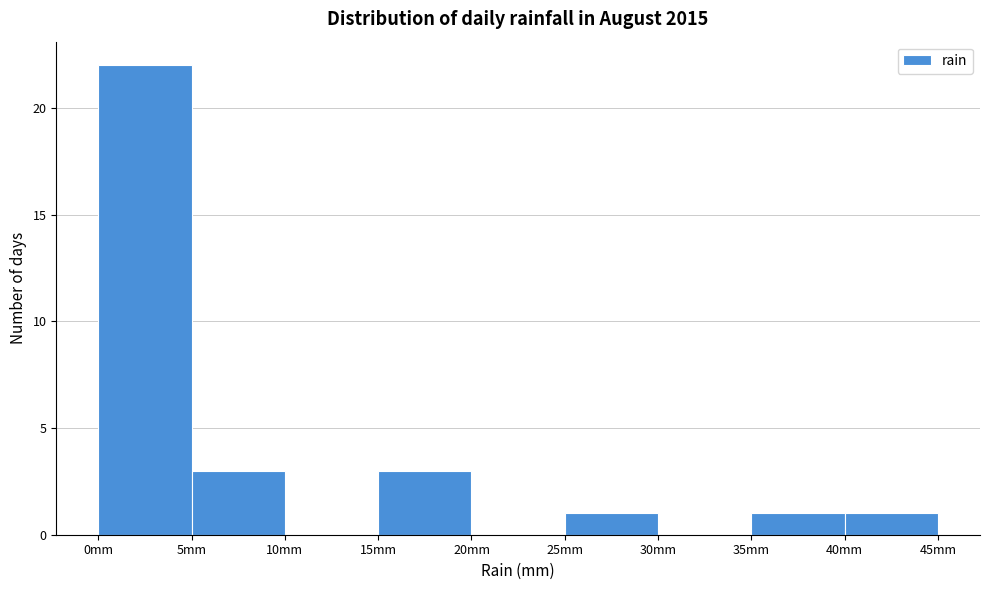

Reading left to right, transcribe this chart: for each bar, give the range it covers on the x-axis and its height. The values are not printed on the chart, so give them approximately, as read against the axis.

0 to 5: 22
5 to 10: 3
10 to 15: 0
15 to 20: 3
20 to 25: 0
25 to 30: 1
30 to 35: 0
35 to 40: 1
40 to 45: 1